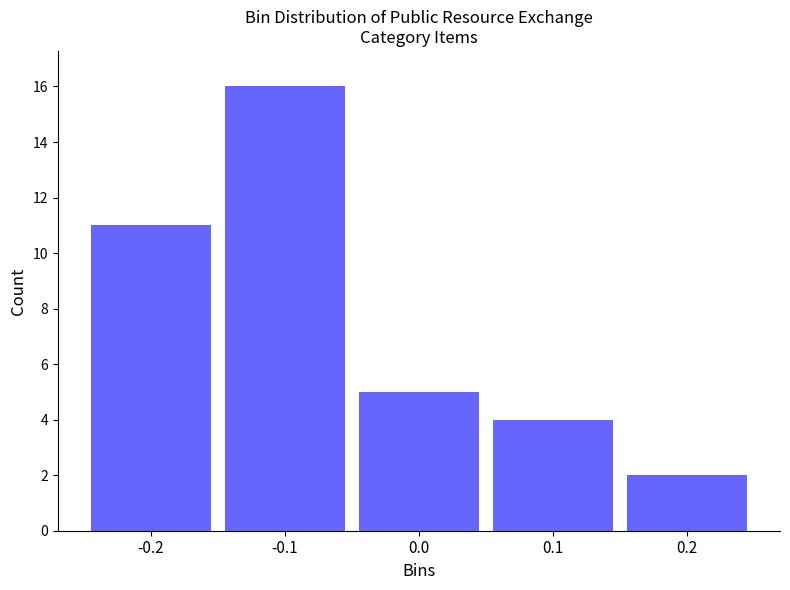

Reading right to left, what are all the values shown in this chart?

0.2=2	0.1=4	0.0=5	-0.1=16	-0.2=11